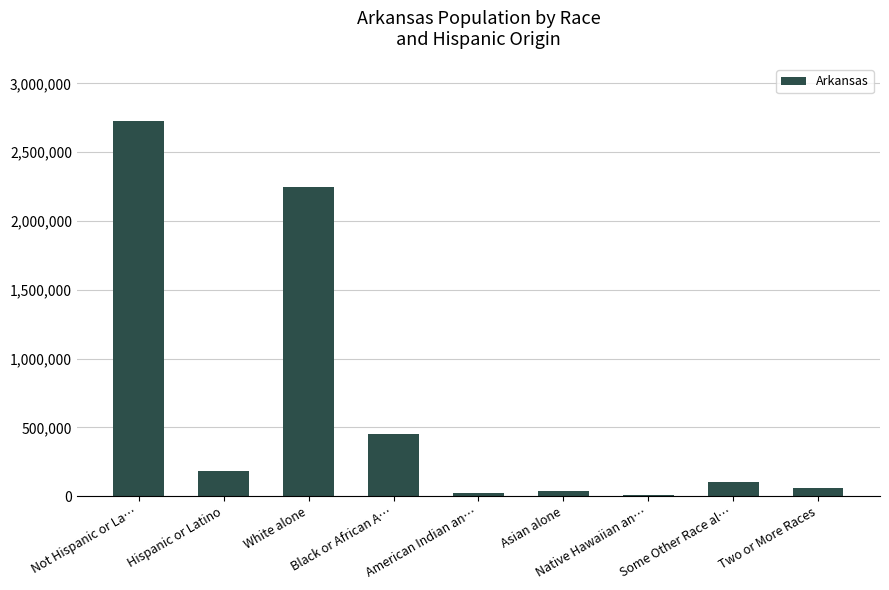

Are the bars horizontal?

No